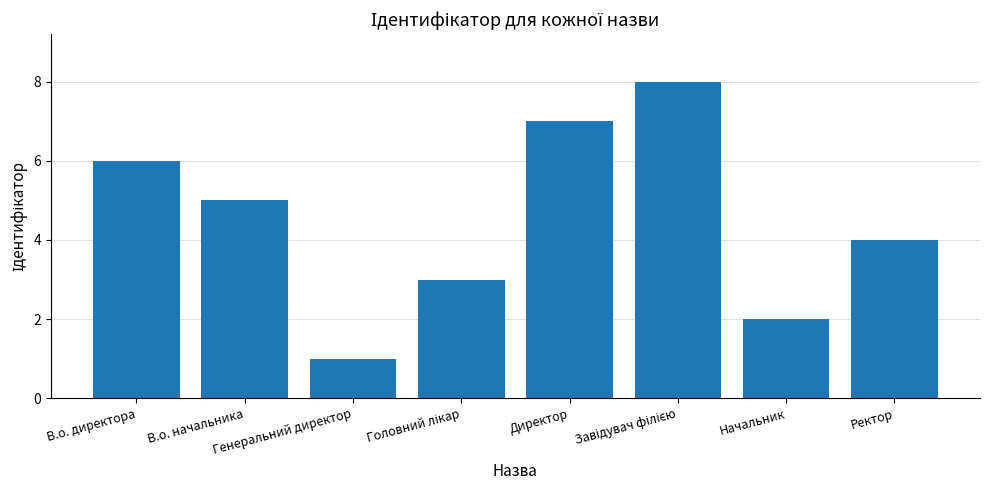

How many distinct data groups are displayed?

1